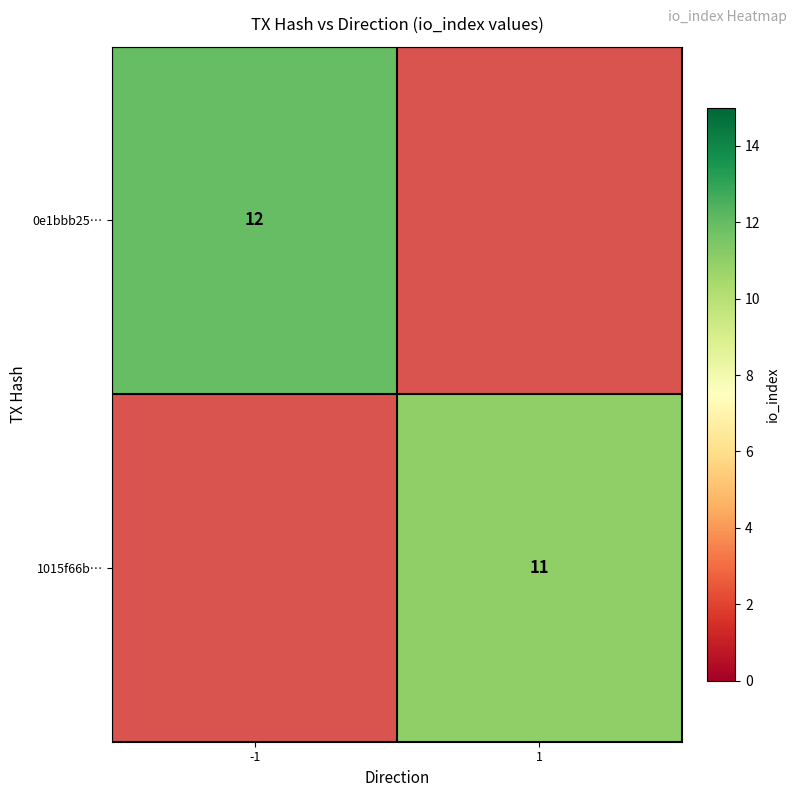

True or false: 0e1bbb25… has a value of 19 at -1.

False